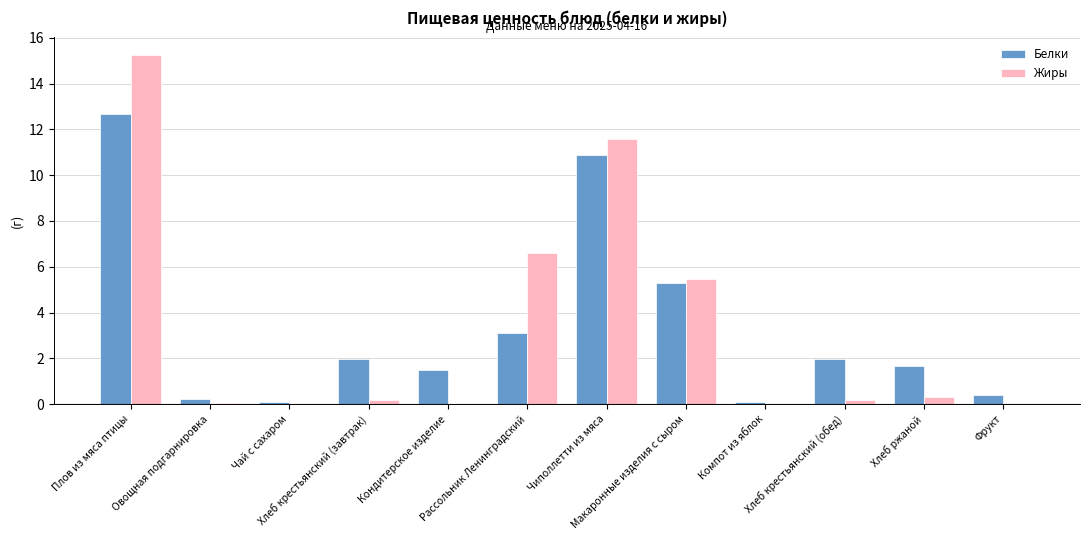

Reading left to right, list all the values displayed in this chart.

Белки: 12.7	0.2	0.1	2.0	1.5	3.1	10.9	5.3	0.1	2.0	1.6	0.4
Жиры: 15.2	0.0	0.0	0.2	0.0	6.6	11.6	5.5	0.0	0.2	0.3	0.0